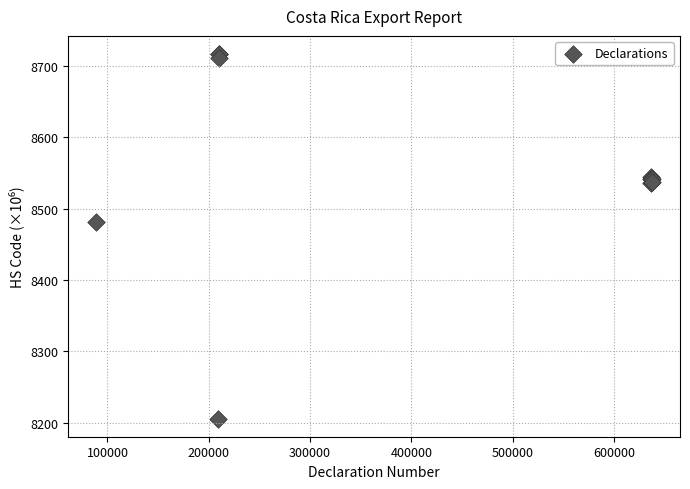

What Y value in the scatter plot is closest to 8461?

8481.8